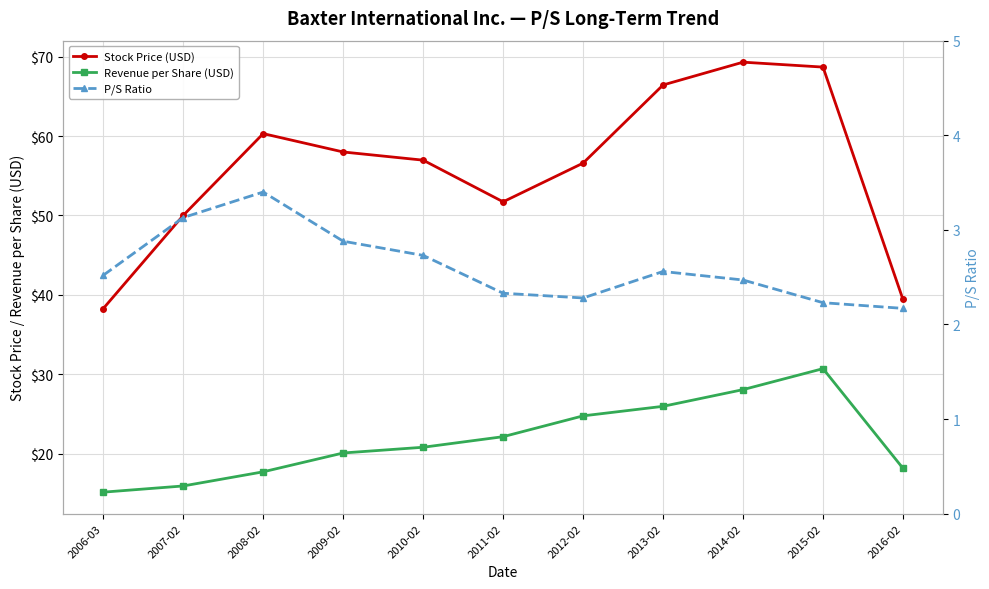

What is the difference between the second highest and minimum values in the Revenue per Share (USD) series?

12.9